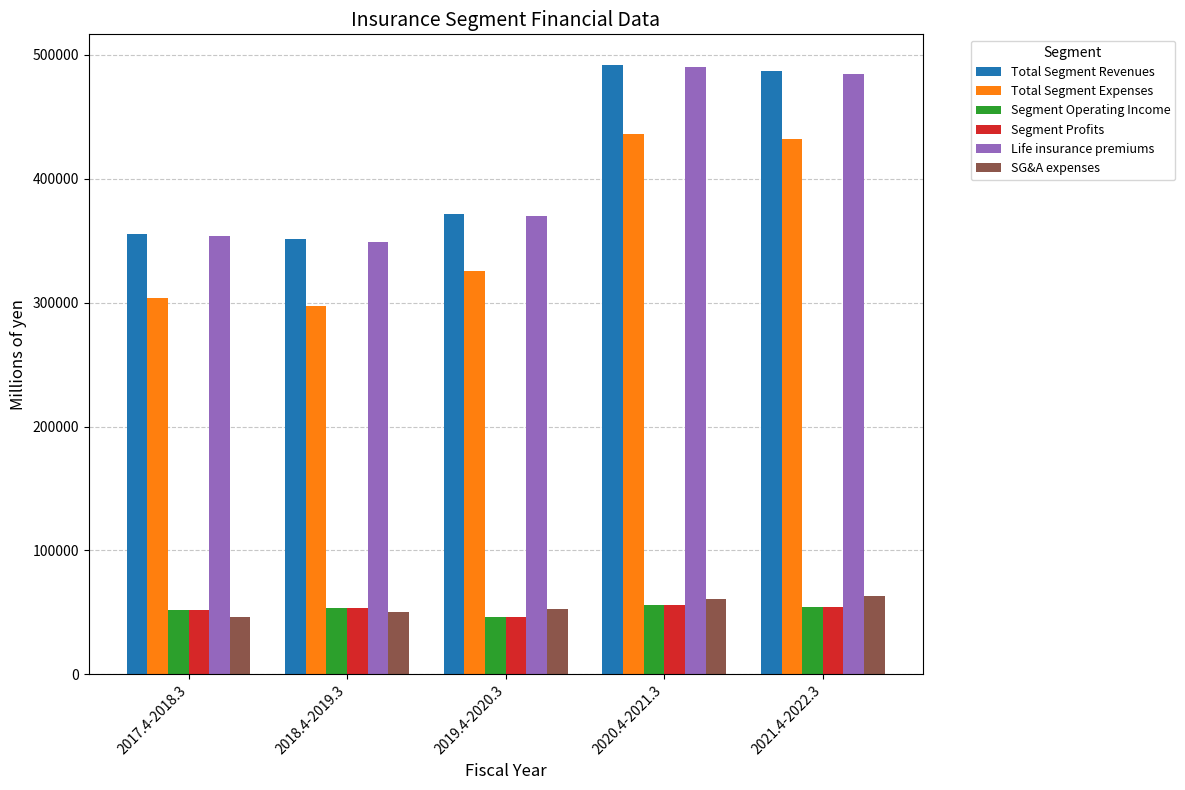

True or false: Total Segment Revenues has a value of 371387 at 2019.4-2020.3.

True